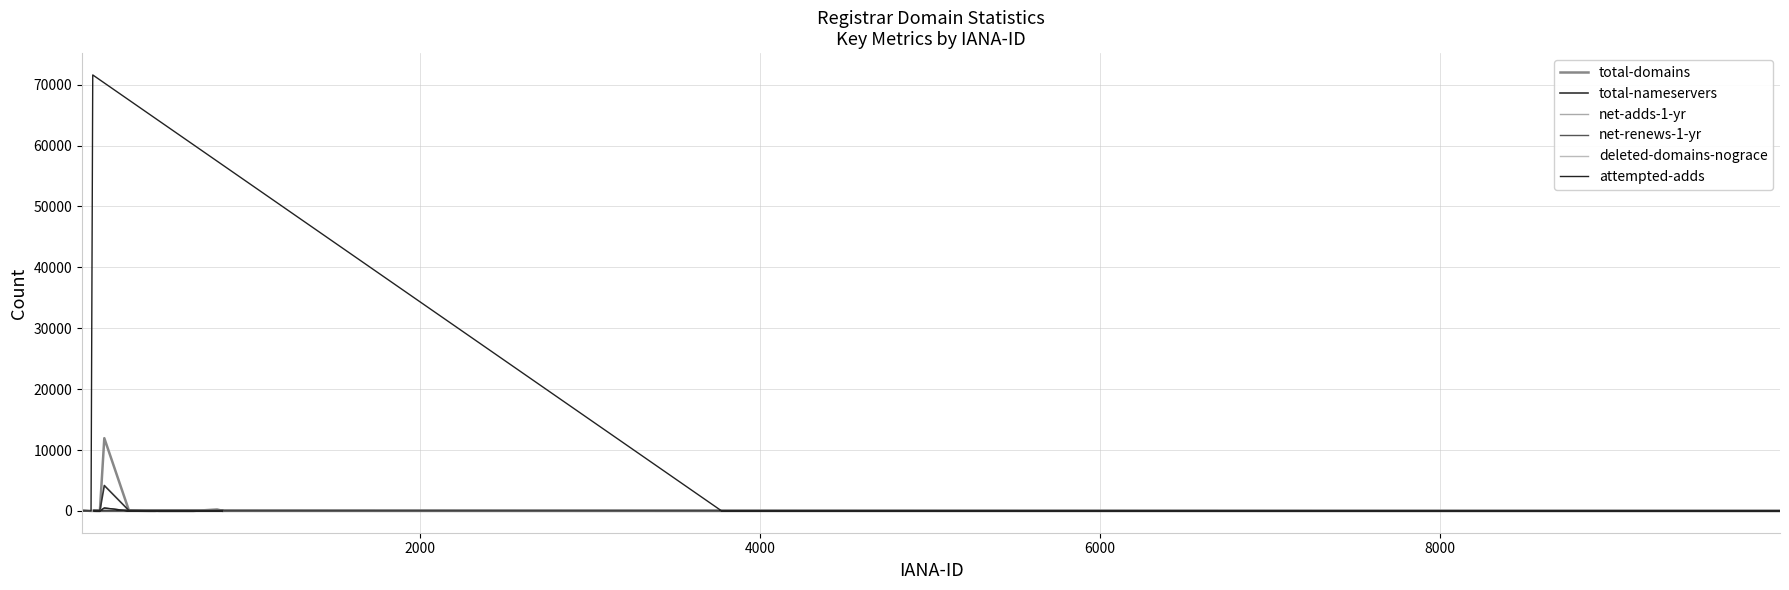

Count the number of data series in this chart.

6